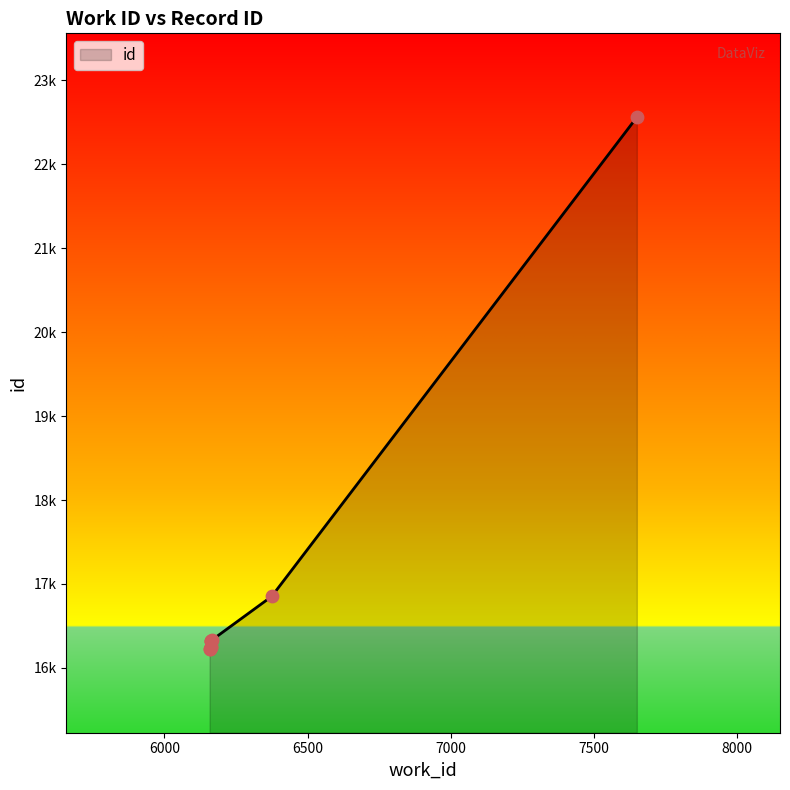

What is the change in value from 6162 to 6163?

+8